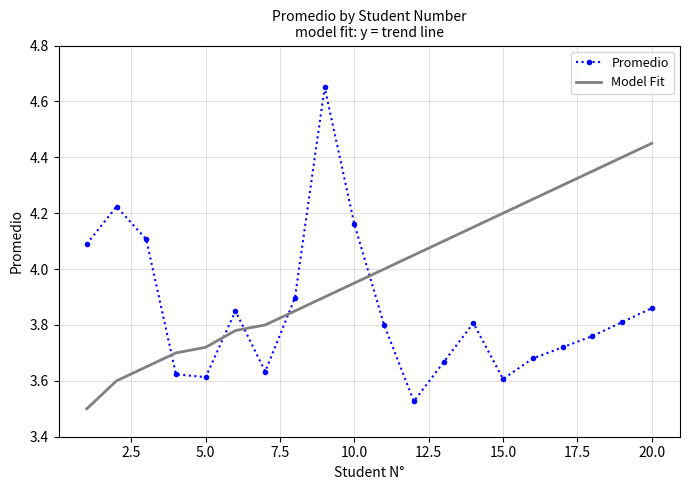

Which series has the largest total across all categories?

Model Fit